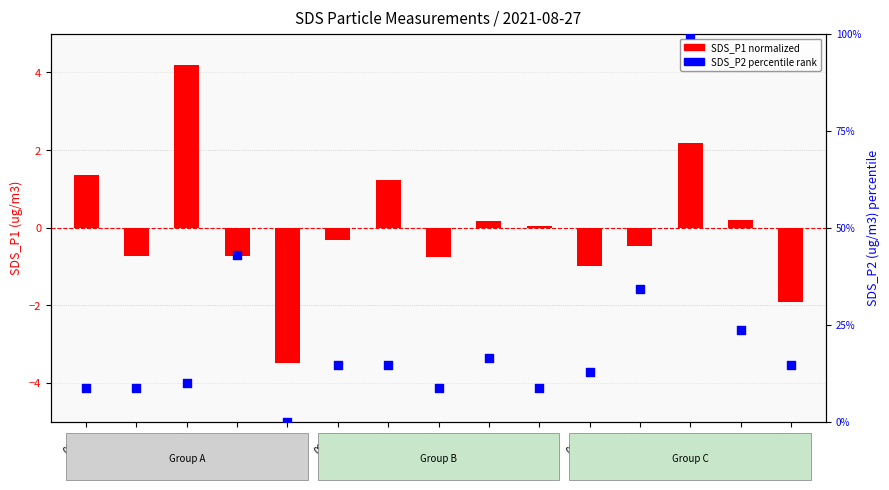

What are all the series names shown in the legend?

SDS_P1 (normalized), SDS_P2 (percentile rank)